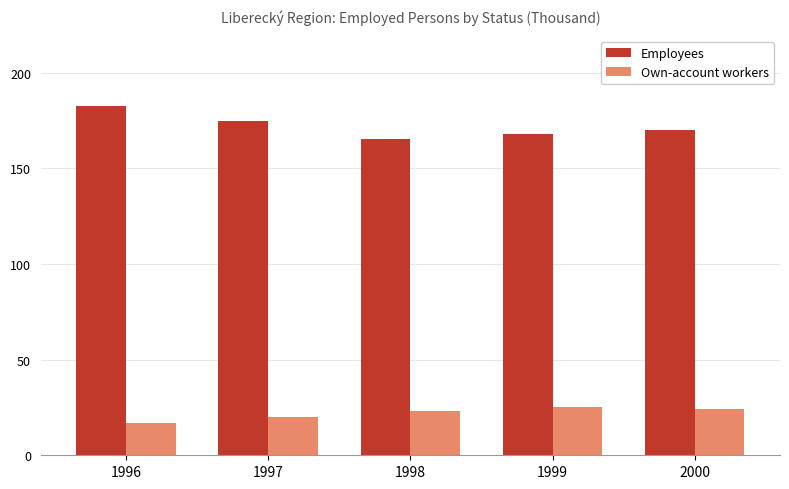

At 1996, list the series in order from largest to smallest.

Employees, Own-account workers